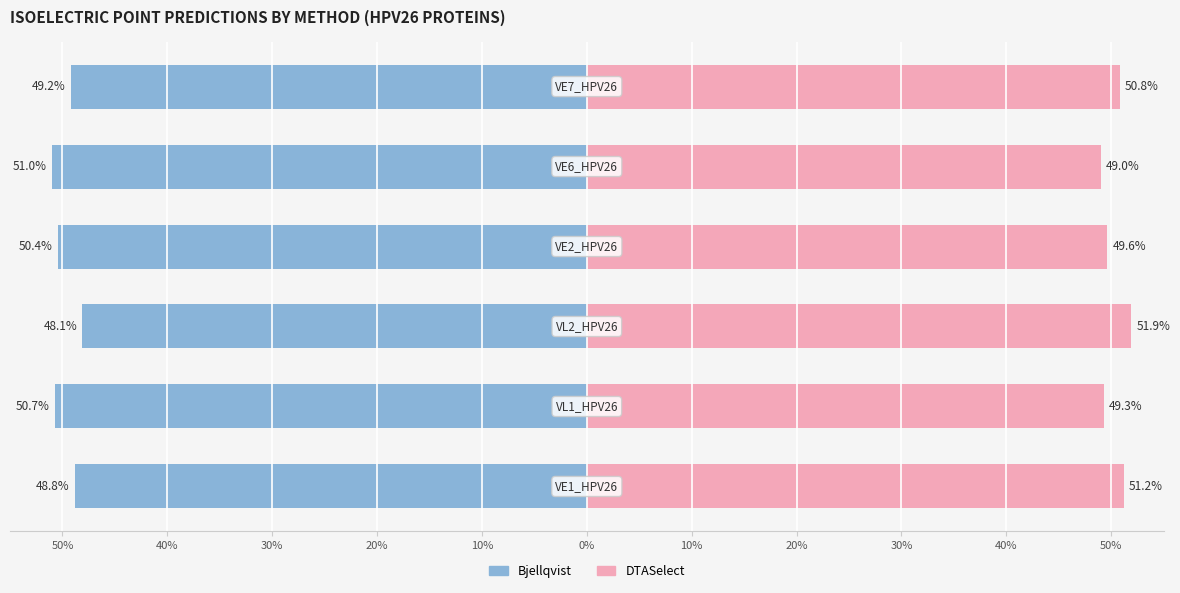

Which series has the largest total across all categories?

DTASelect